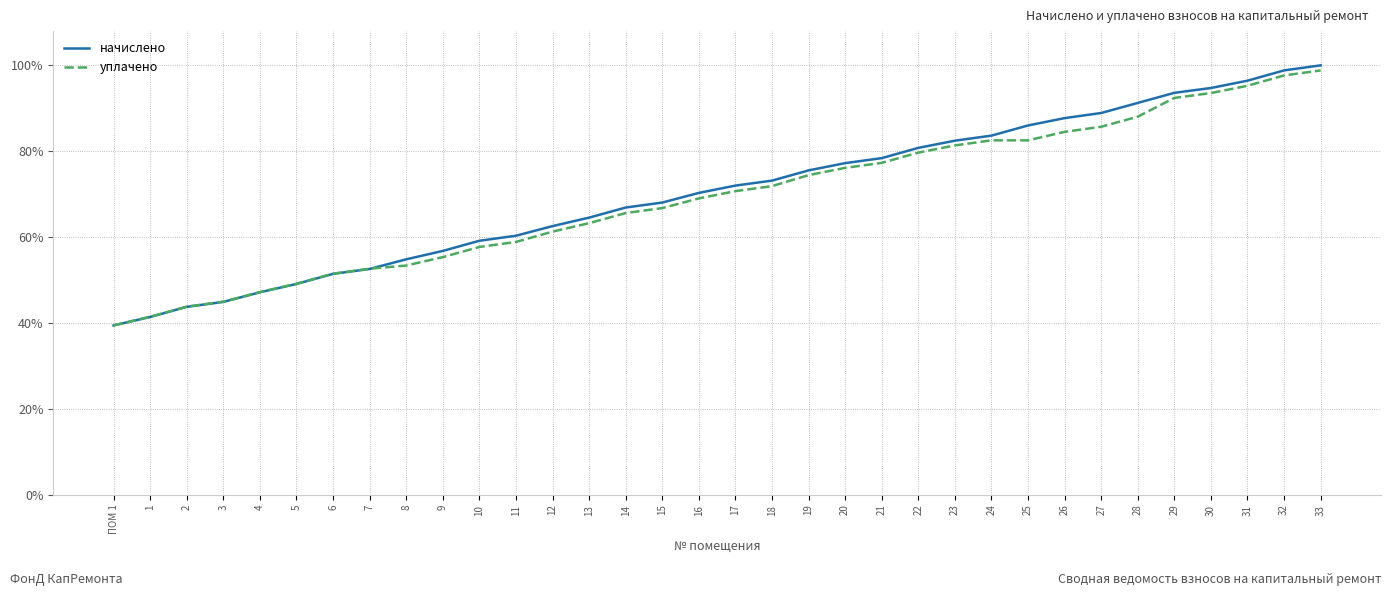

Is this an area chart (filled region under the line)?

No